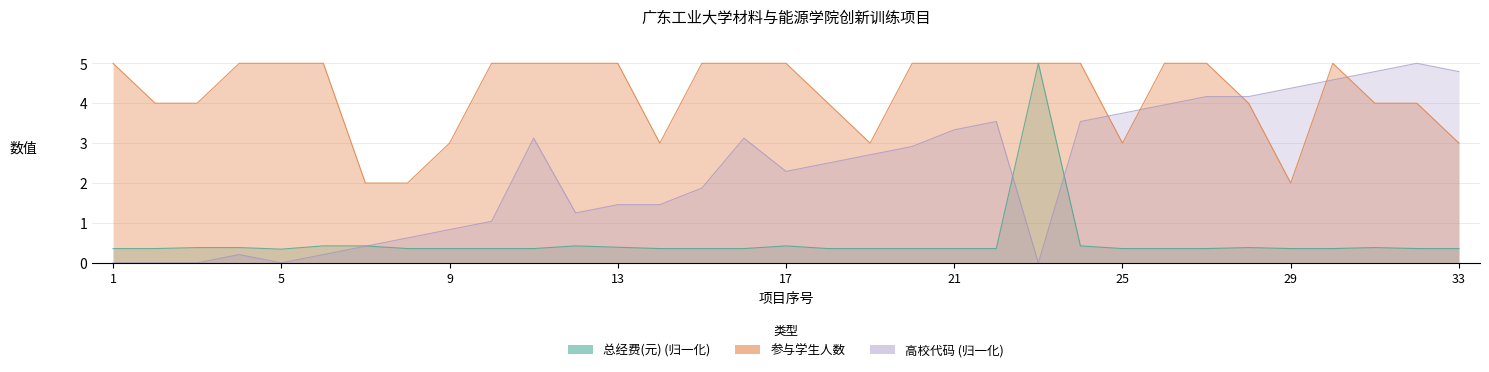

What is the total value across all series at 2?

4.4